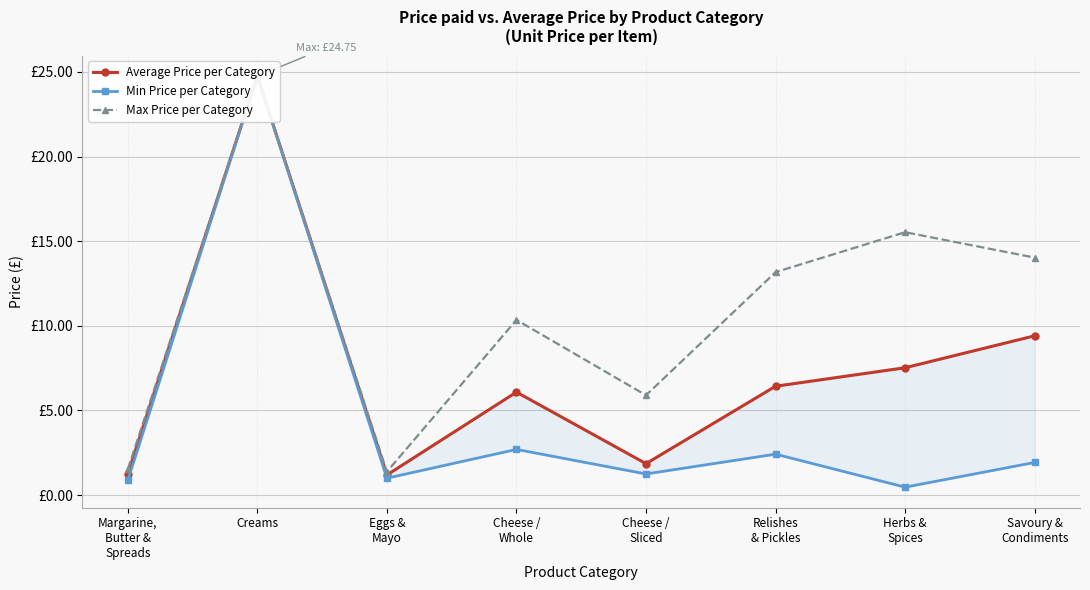

How many interior local valleys does the Max Price per Category series have?

2